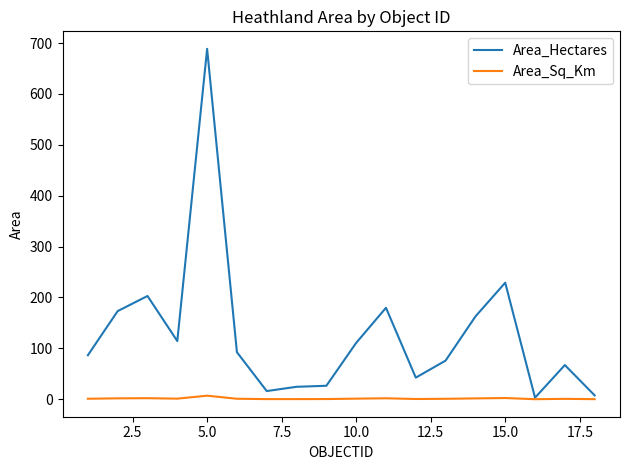

Which series has the largest total across all categories?

Area_Hectares